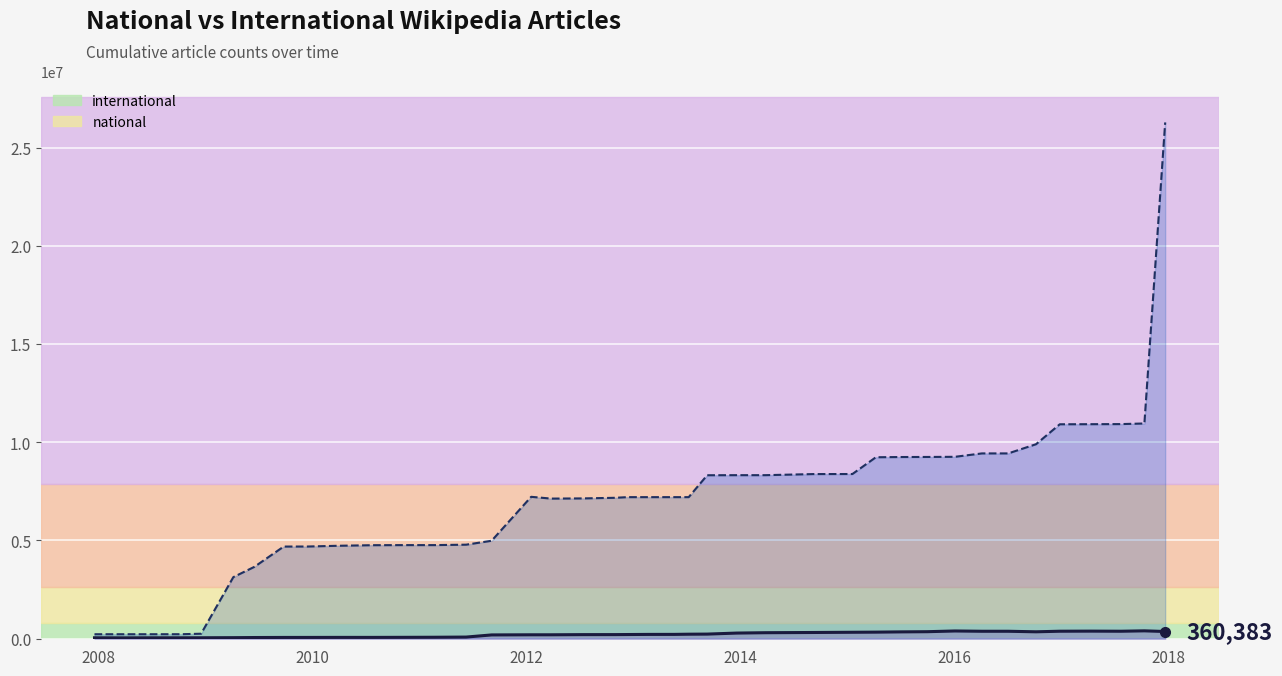

At 2010-11-17, list the series in order from smallest to largest.

international, national